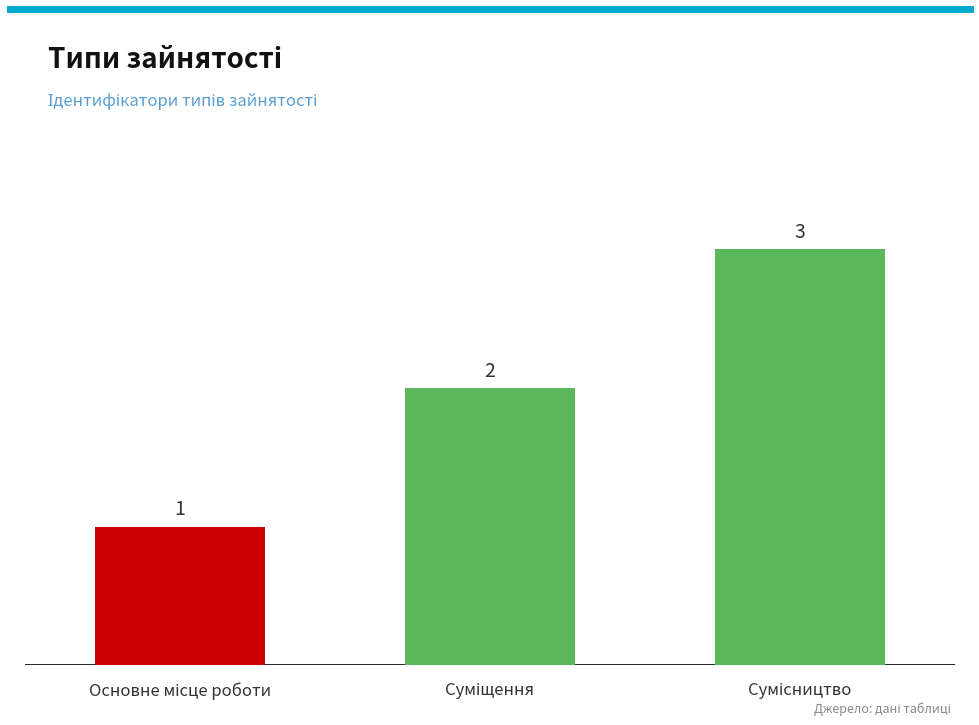

What is the value of the 3rd bar from the left?

3